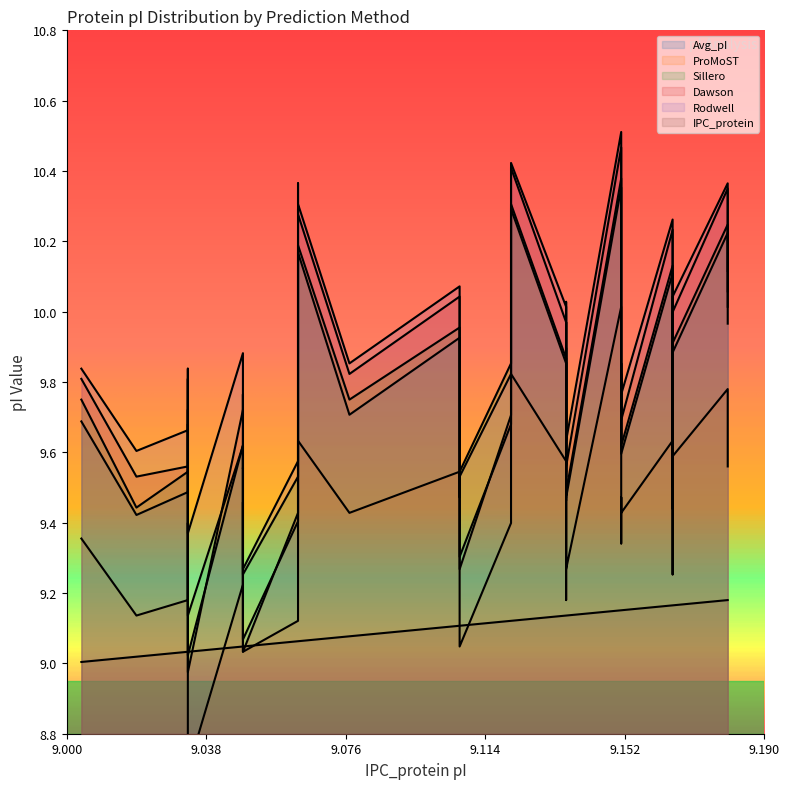

What are all the series names shown in the legend?

IPC_protein, Avg_pI, ProMoST, Sillero, Dawson, Rodwell